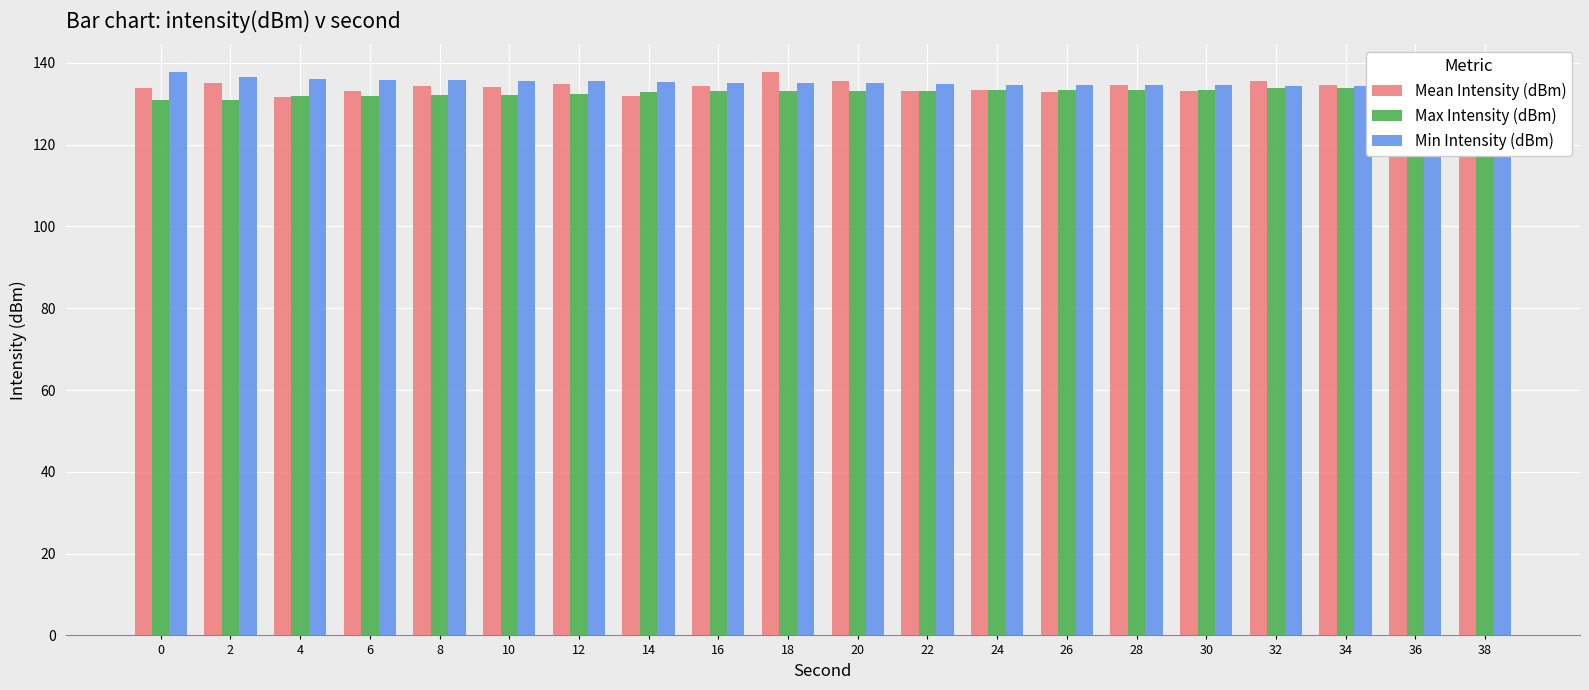

What is the difference between the second highest and second lowest values in the Max Intensity (dBm) series?

3.0